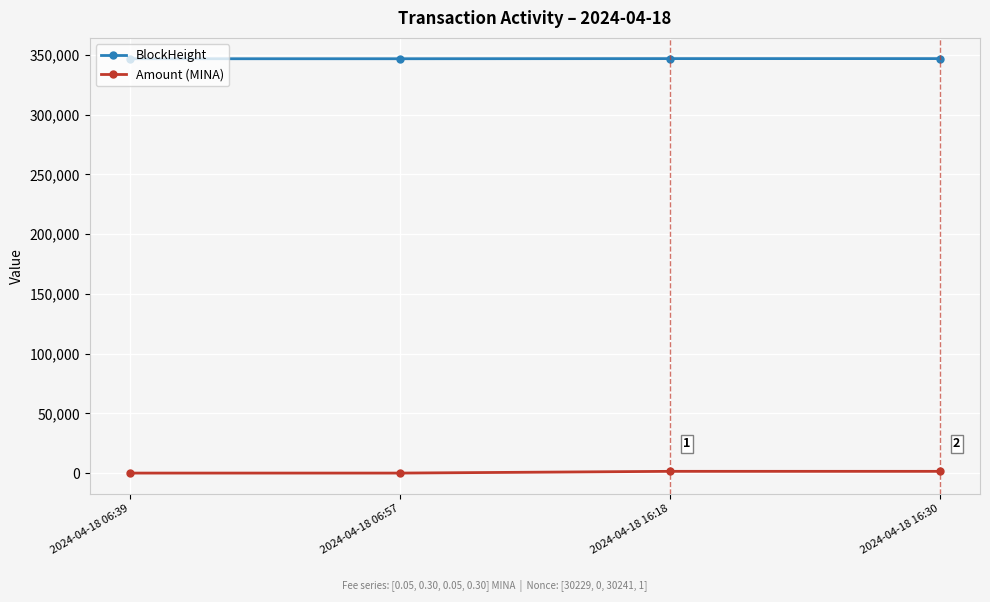

How many data points does each series have?

4